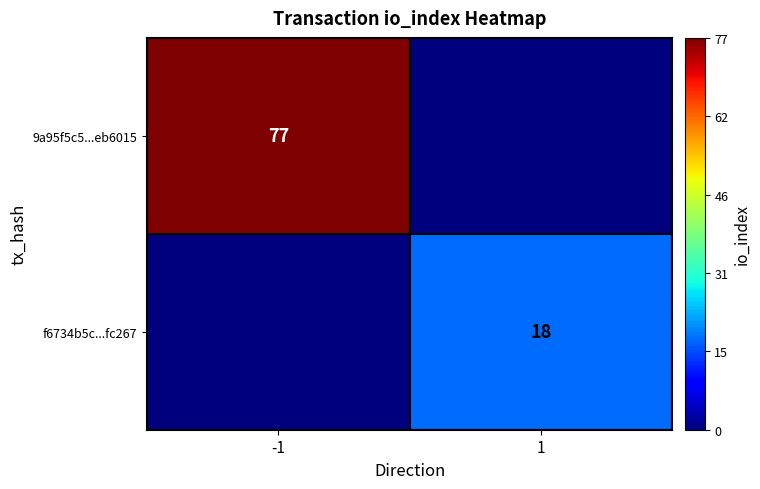

True or false: 9a95f5c5...eb6015 has a value of 138 at -1.

False